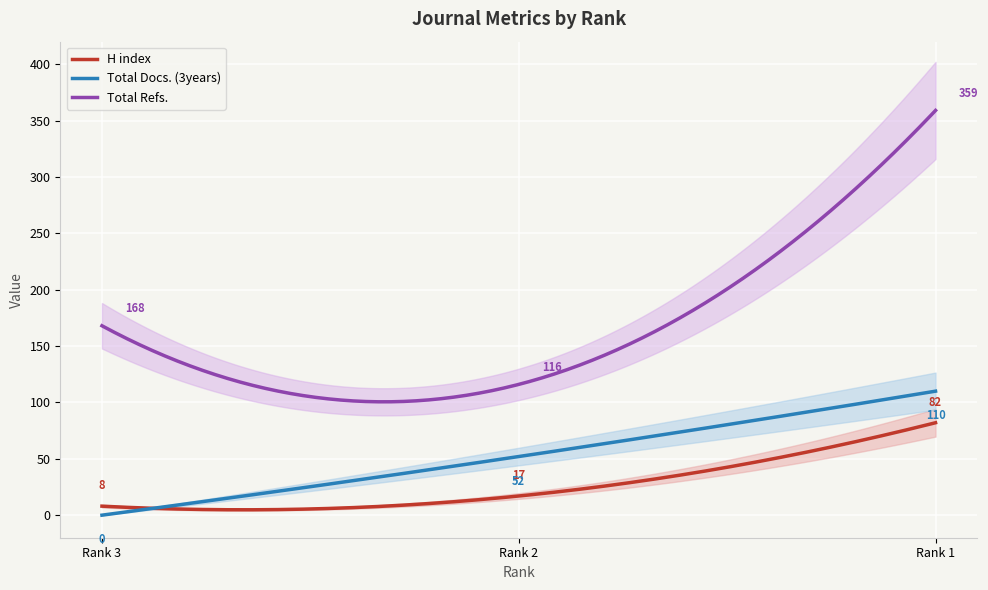

Reading right to left, transcribe all the data shown in this chart.

H index: Rank 1=82	Rank 2=17	Rank 3=8
Total Docs. (3years): Rank 1=110	Rank 2=52	Rank 3=0
Total Refs.: Rank 1=359	Rank 2=116	Rank 3=168